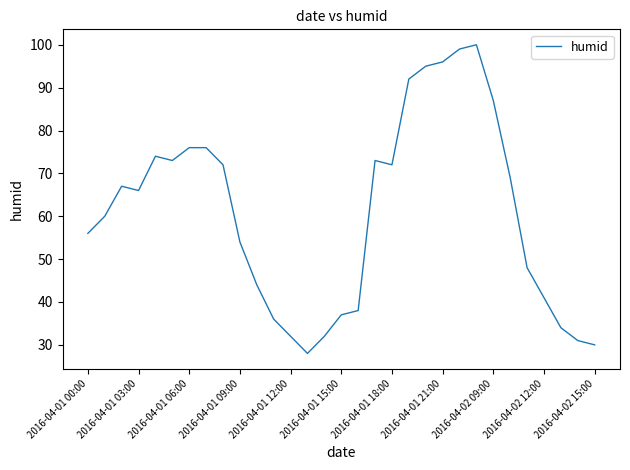

Reading right to left, list all the values displayed in this chart.

30	31	34	41	48	69	87	100	99	96	95	92	72	73	38	37	32	28	32	36	44	54	72	76	76	73	74	66	67	60	56